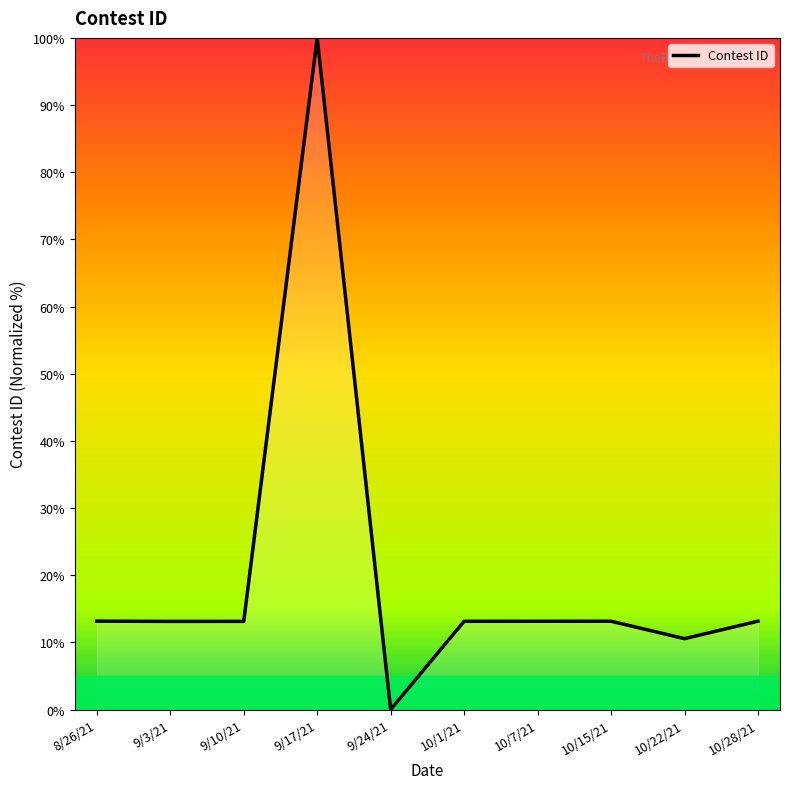

The value at 10/22/21 is 2.3. True or false?

False